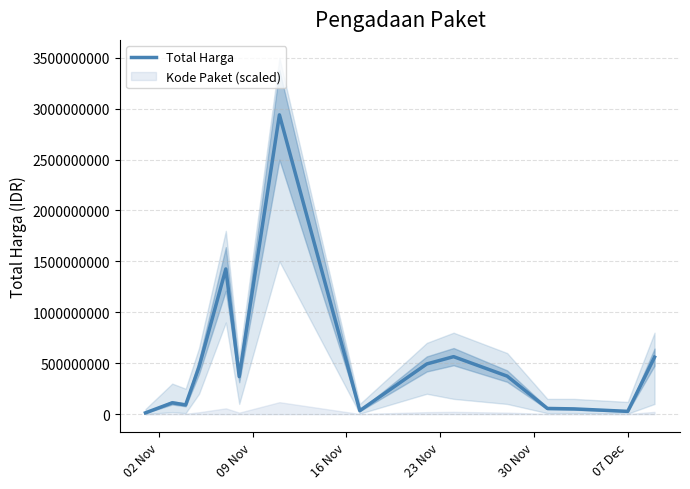

What is the highest value of the Total Harga series?

2939013240